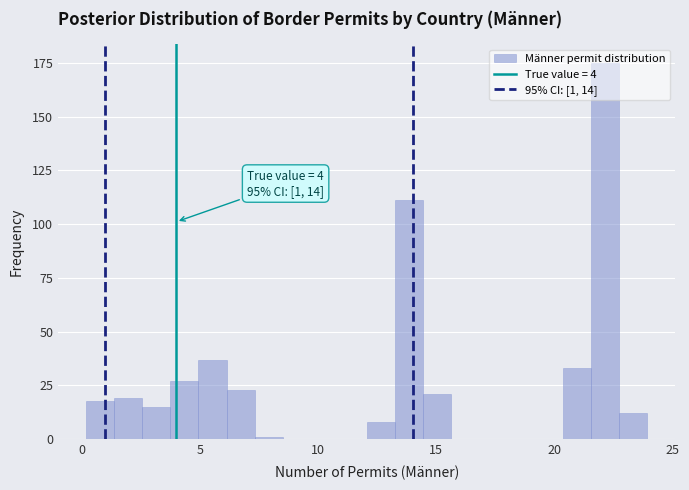

Around what value on the x-axis is the tallest bar? Give the approximate position of its centre, as read against the axis.

22.0